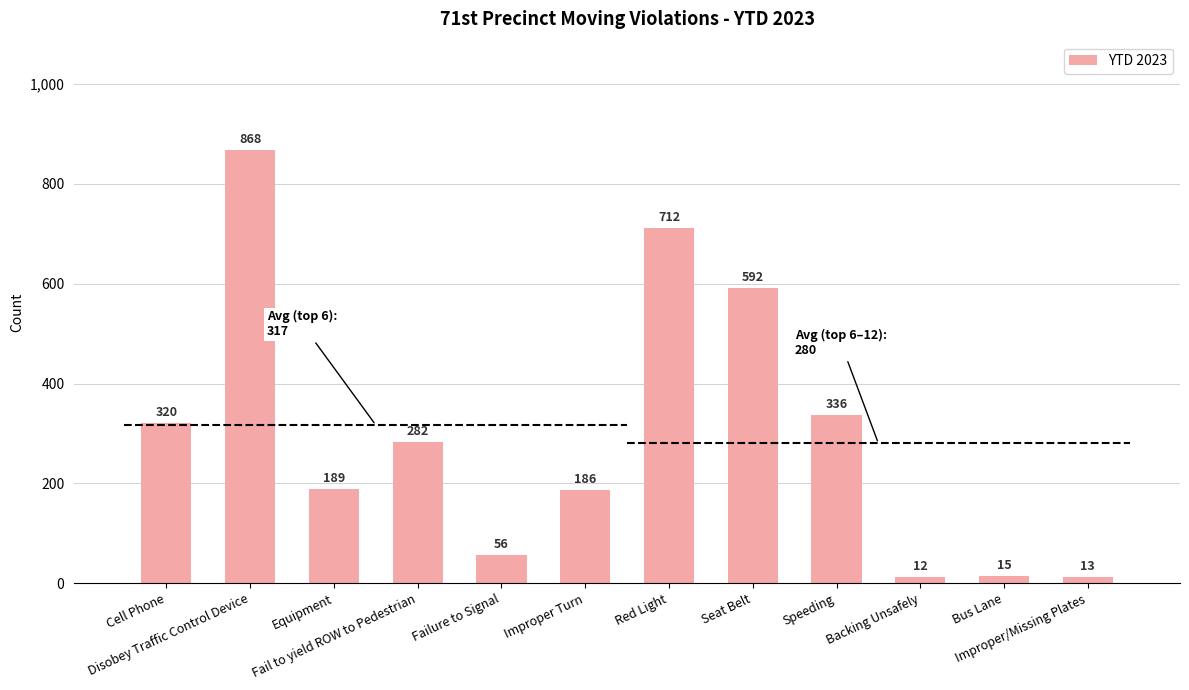

How many categories are shown in the chart?

12